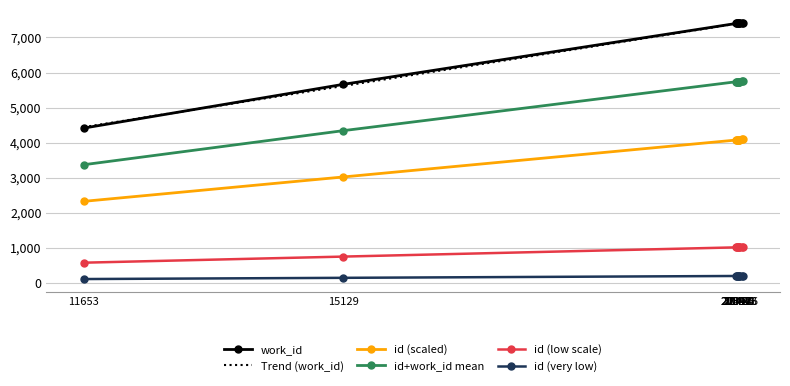

Reading left to right, extract all data points from this chart.

id: 11653=2330.6	15129=3025.8	20387=4077.4	20394=4078.8	20398=4079.6	20424=4084.8	20425=4085.0	20430=4086.0	20473=4094.6	20476=4095.2
work_id: 11653=4418.0	15129=5665.0	20387=7399.0	20394=7399.0	20398=7400.0	20424=7401.0	20425=7401.0	20430=7401.0	20473=7407.0	20476=7407.0